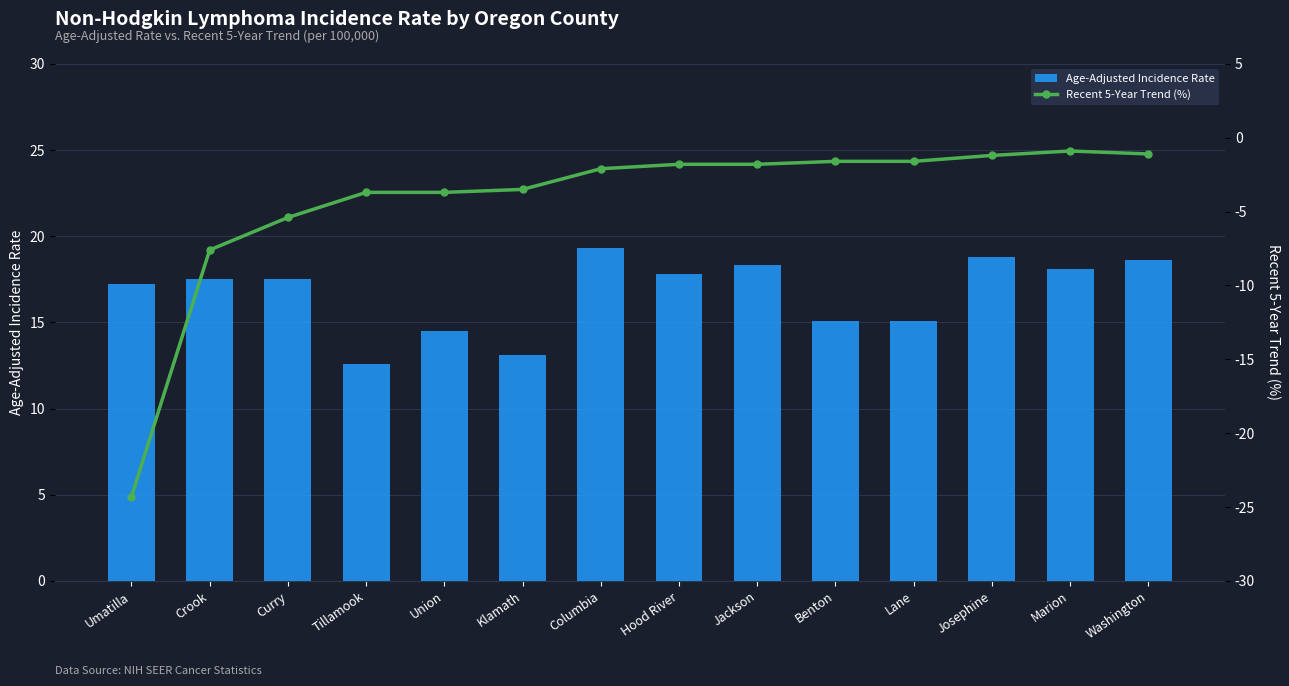

What is the sum of the Age-Adjusted Incidence Rate values at Marion and Columbia?

37.4